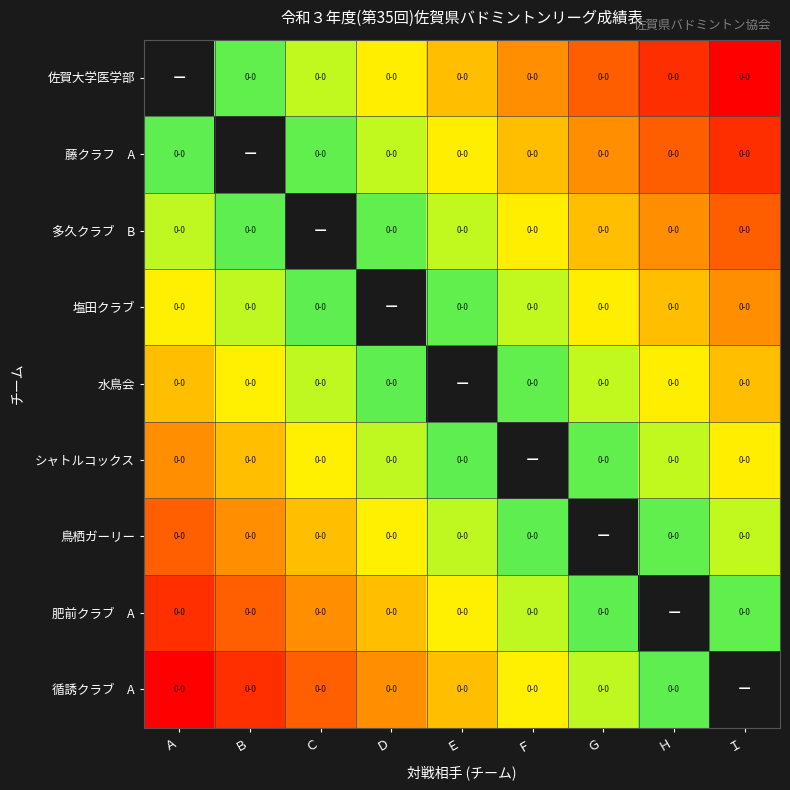

Which category has the lowest value across all series?

Ａ